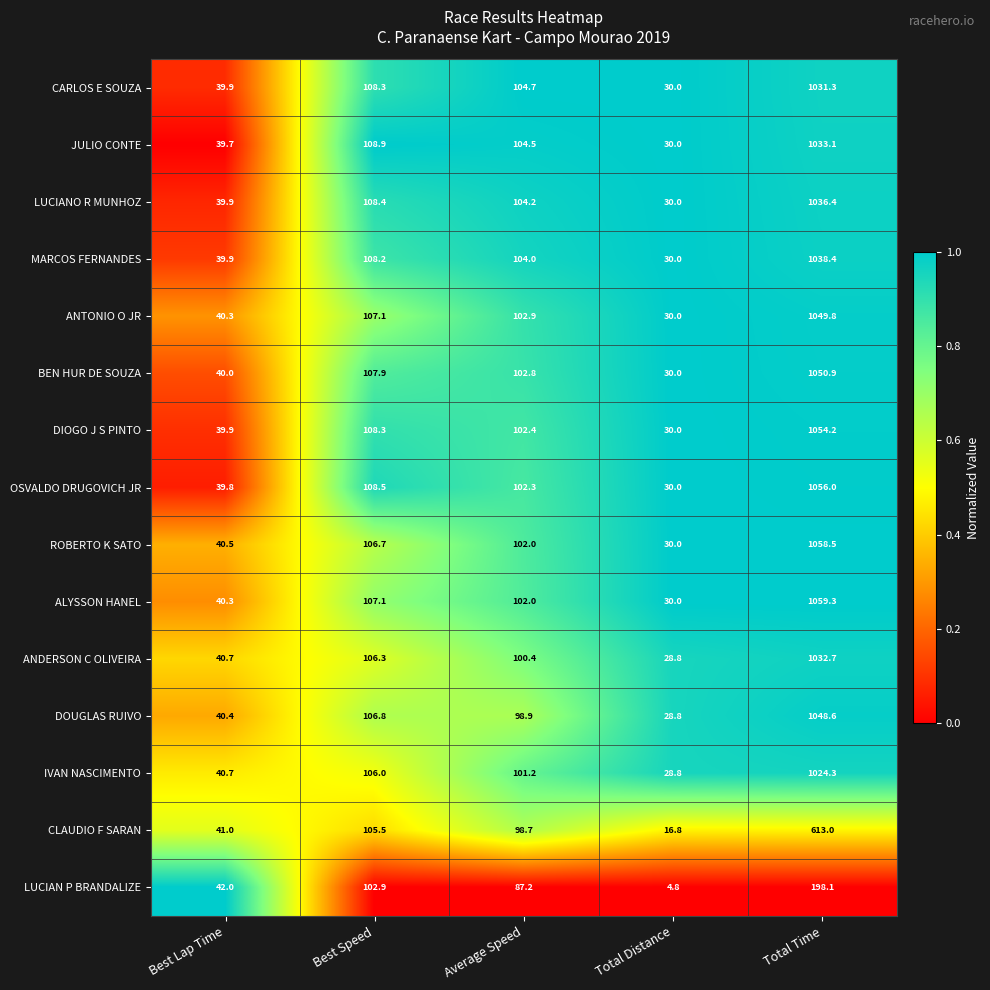

What is the sum of the LUCIANO R MUNHOZ values at Total Time and Best Speed?

1144.8